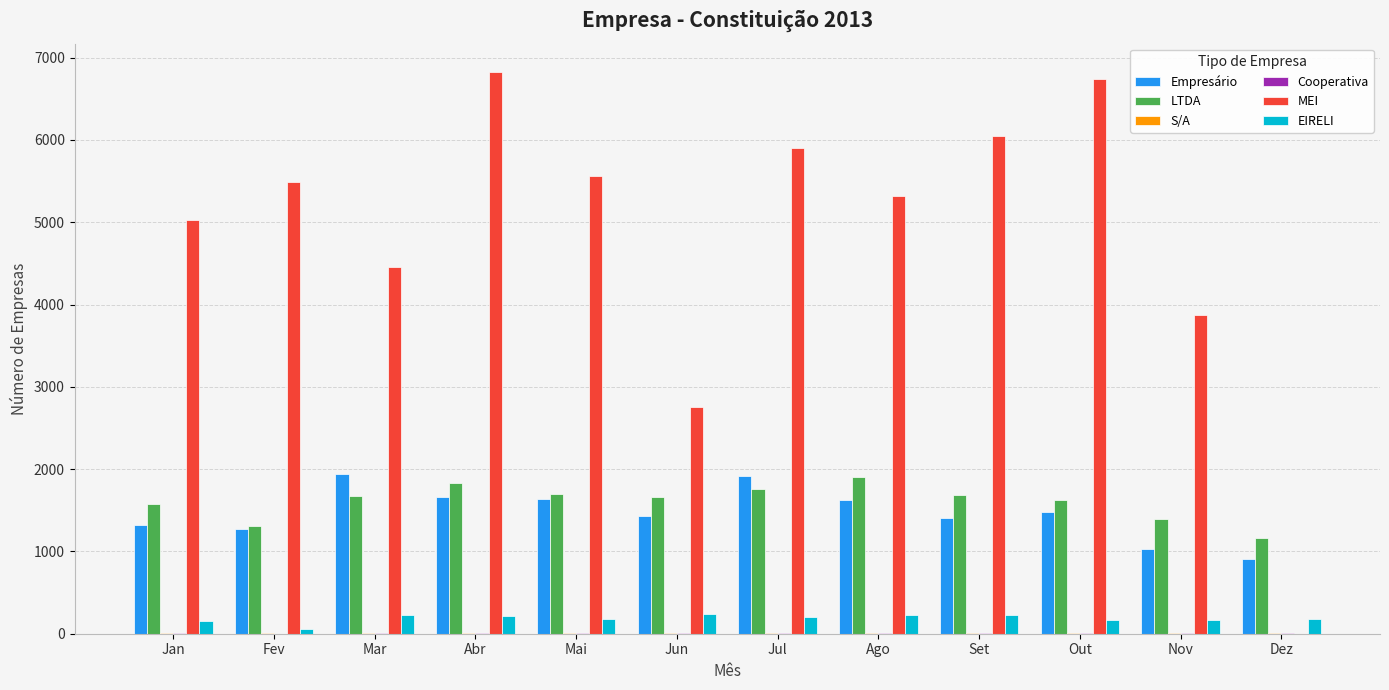

What is the sum of all LTDA values?

19270